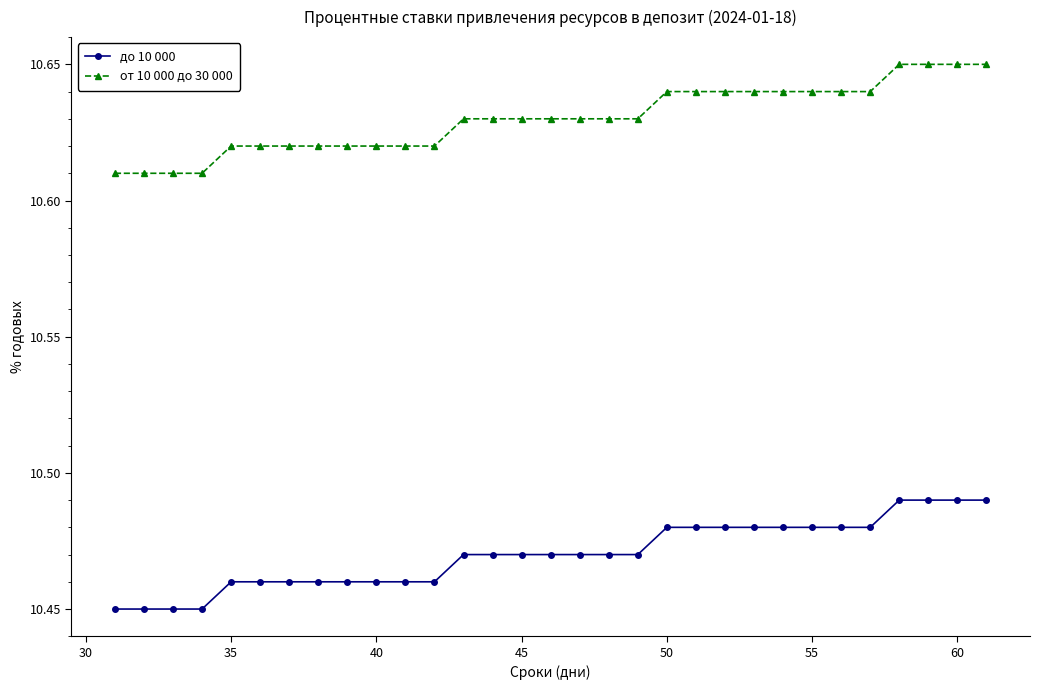

Which series has the largest total across all categories?

от 10 000 до 30 000